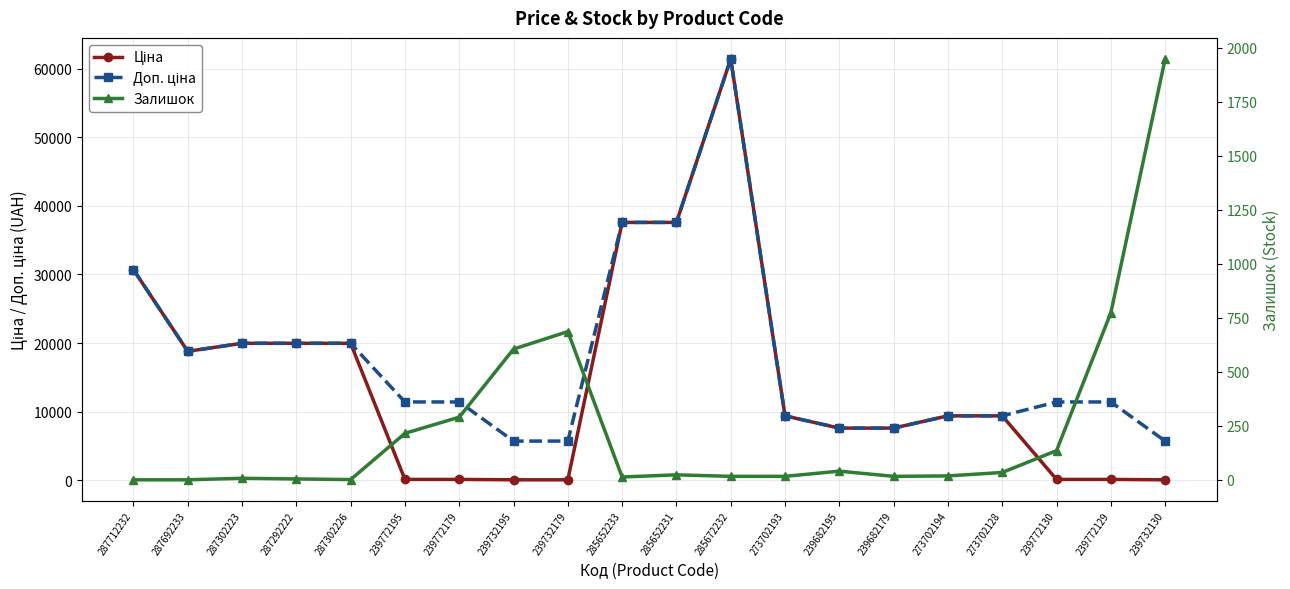

Reading left to right, transcribe all the data shown in this chart.

Ціна: 287712232=30717.1	287692233=18796.8	287302223=19964.2	287292222=19964.2	287302226=19964.2	239772195=114.1	239772179=114.1	239732195=57.0	239732179=57.0	285652233=37593.6	285652231=37593.6	285672232=61434.3	273702193=9384.0	239682195=7596.5	239682179=7596.5	273702194=9384.0	273702128=9384.0	239772130=114.1	239772129=114.1	239732130=57.0
Доп. ціна: 287712232=30717.1	287692233=18796.8	287302223=19964.2	287292222=19964.2	287302226=19964.2	239772195=11410.0	239772179=11410.0	239732195=5705.0	239732179=5705.0	285652233=37593.6	285652231=37593.6	285672232=61434.3	273702193=9384.0	239682195=7596.5	239682179=7596.5	273702194=9384.0	273702128=9384.0	239772130=11410.0	239772129=11410.0	239732130=5705.0
Залишок: 287712232=0.0	287692233=0.0	287302223=7.0	287292222=4.0	287302226=1.0	239772195=215.0	239772179=290.0	239732195=605.0	239732179=686.0	285652233=13.0	285652231=23.0	285672232=16.0	273702193=16.0	239682195=40.0	239682179=16.0	273702194=18.0	273702128=34.0	239772130=135.0	239772129=773.0	239732130=1948.0